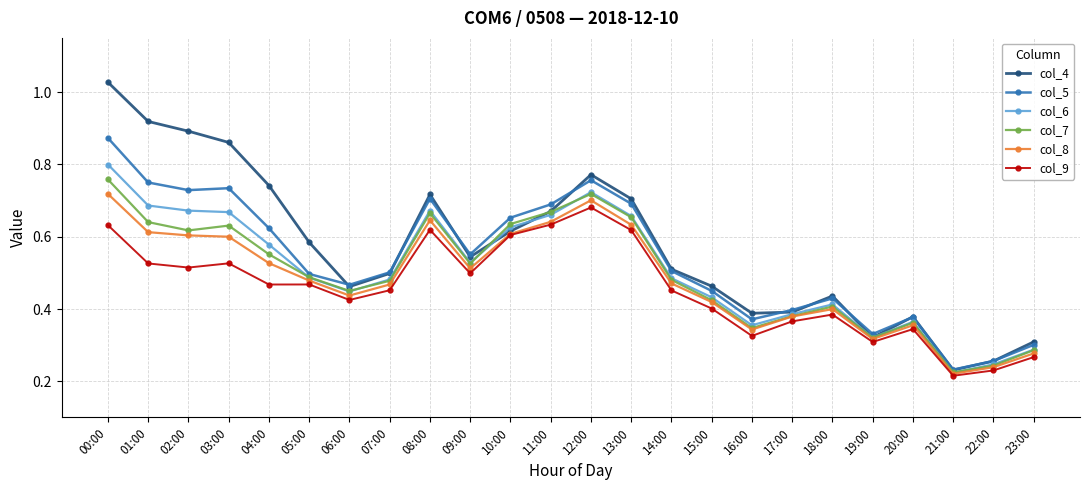

Between 07:00 and 17:00, which series saw the biggest shift?

col_4